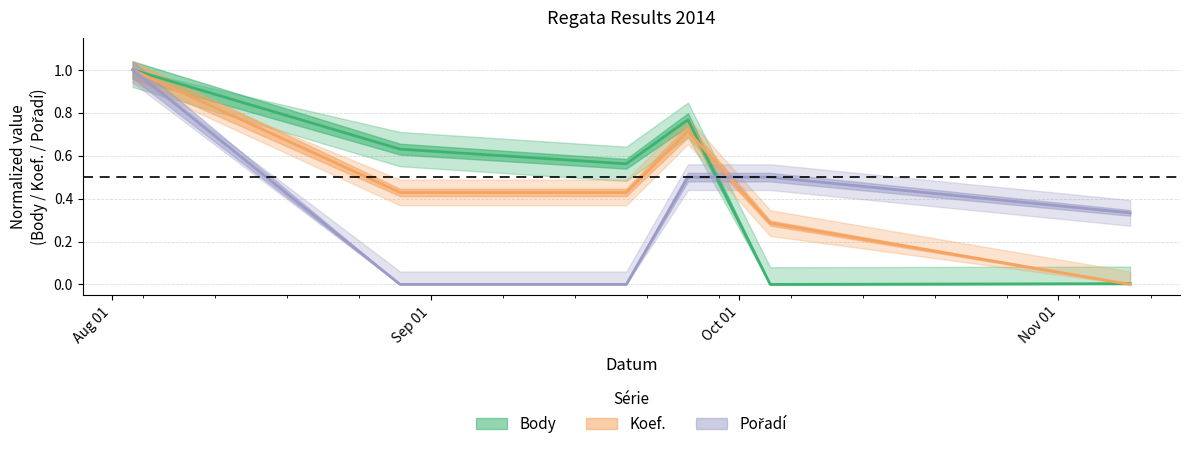

At which label is Pořadí closest to 0?

2014-08-29